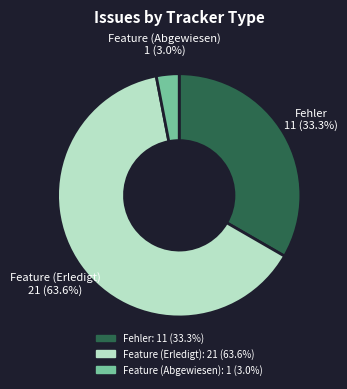

Which slice is the largest?

Feature (Erledigt)